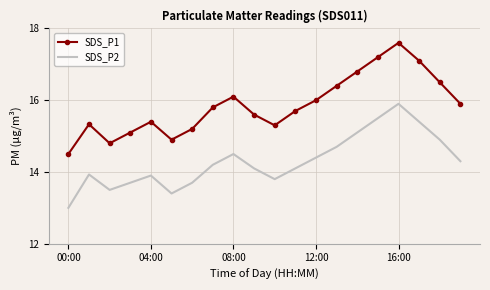

Which series has the widest spread of values?

SDS_P1